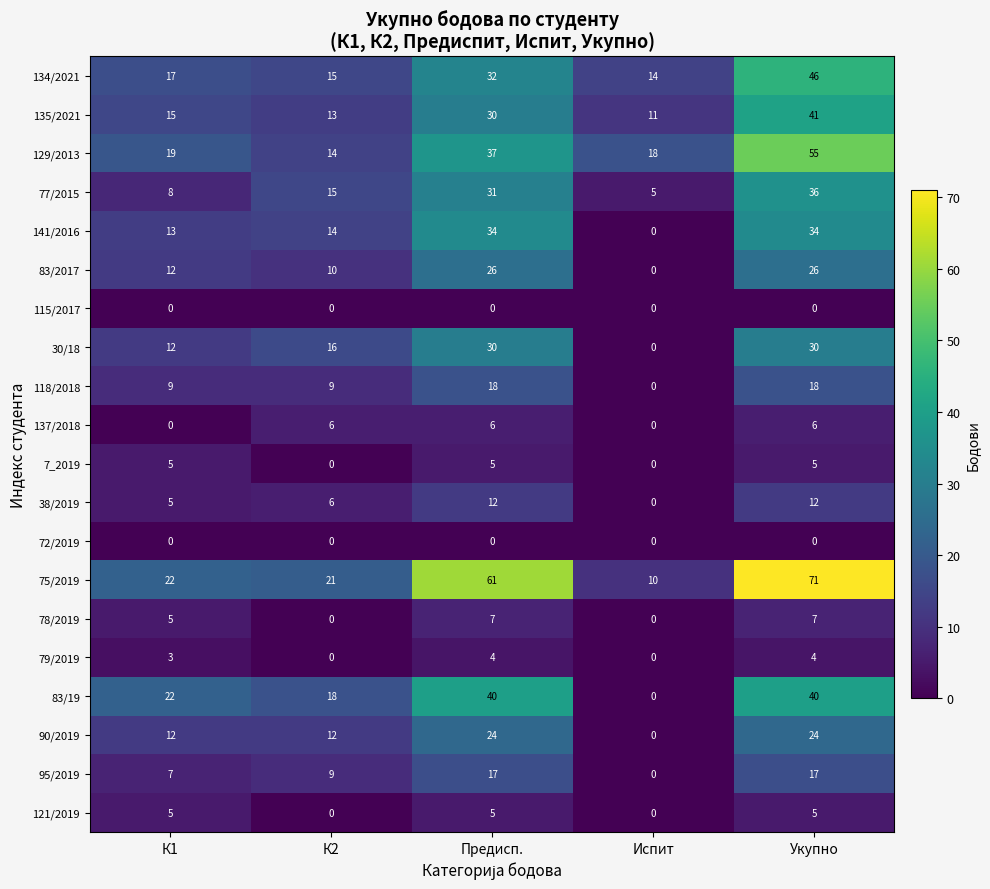

How many positive values does the 121/2019 series have?

3